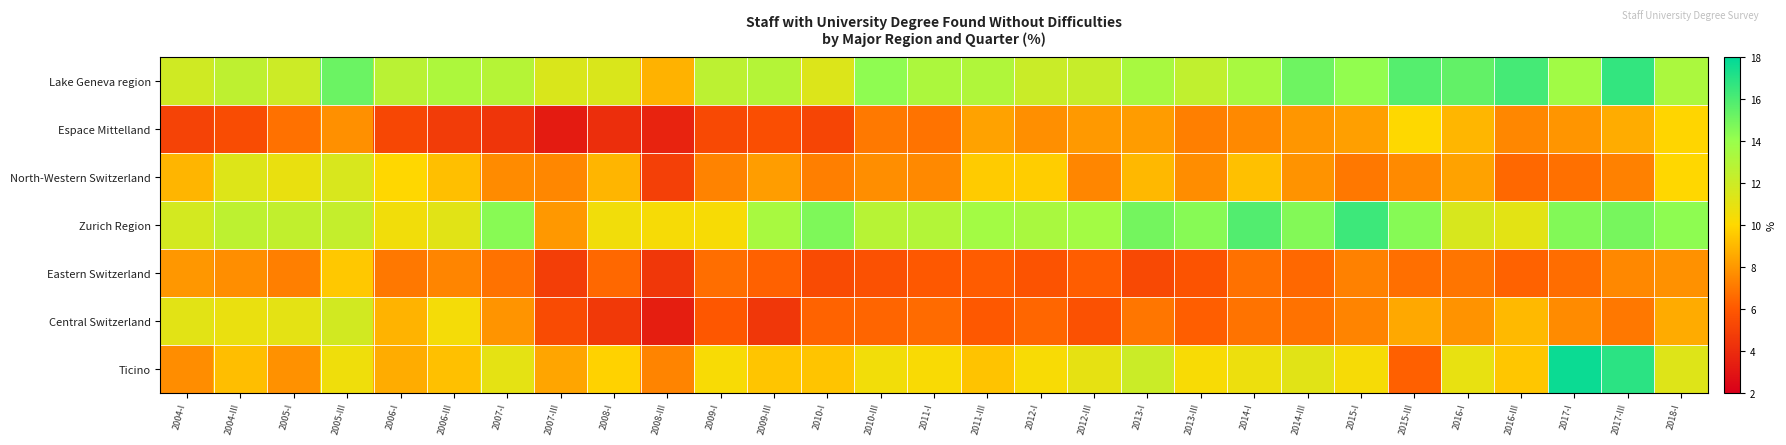

Reading left to right, extract all data points from this chart.

Lake Geneva region: 2004-I=11.9	2004-III=12.5	2005-I=12.0	2005-III=15.2	2006-I=12.7	2006-III=13.2	2007-I=12.9	2007-III=11.5	2008-I=11.4	2008-III=8.8	2009-I=12.6	2009-III=12.9	2010-I=11.4	2010-III=14.2	2011-I=13.2	2011-III=13.1	2012-I=12.1	2012-III=12.2	2013-I=13.4	2013-III=12.5	2014-I=13.4	2014-III=15.1	2015-I=14.2	2015-III=15.8	2016-I=15.4	2016-III=16.2	2017-I=13.6	2017-III=16.6	2018-I=13.3
Espace Mittelland: 2004-I=5.0	2004-III=5.5	2005-I=6.8	2005-III=7.7	2006-I=5.2	2006-III=4.7	2007-I=4.4	2007-III=3.2	2008-I=4.1	2008-III=3.6	2009-I=5.3	2009-III=5.6	2010-I=5.1	2010-III=7.0	2011-I=6.8	2011-III=8.3	2012-I=7.7	2012-III=8.0	2013-I=8.1	2013-III=7.2	2014-I=7.5	2014-III=7.9	2015-I=8.2	2015-III=10.0	2016-I=8.9	2016-III=7.5	2017-I=7.9	2017-III=8.6	2018-I=9.9
North-Western Switzerland: 2004-I=8.9	2004-III=11.3	2005-I=10.8	2005-III=11.5	2006-I=10.0	2006-III=9.2	2007-I=7.6	2007-III=7.4	2008-I=8.9	2008-III=4.9	2009-I=7.3	2009-III=8.1	2010-I=7.2	2010-III=7.7	2011-I=7.5	2011-III=9.6	2012-I=9.6	2012-III=7.4	2013-I=9.0	2013-III=7.6	2014-I=9.2	2014-III=7.8	2015-I=7.0	2015-III=7.6	2016-I=8.3	2016-III=6.5	2017-I=6.7	2017-III=7.3	2018-I=9.9
Zurich Region: 2004-I=11.7	2004-III=12.6	2005-I=12.4	2005-III=12.3	2006-I=10.5	2006-III=11.2	2007-I=14.4	2007-III=8.0	2008-I=10.6	2008-III=10.3	2009-I=10.3	2009-III=13.4	2010-I=14.7	2010-III=12.8	2011-I=13.0	2011-III=13.6	2012-I=13.3	2012-III=13.6	2013-I=14.9	2013-III=14.5	2014-I=15.8	2014-III=14.5	2015-I=16.4	2015-III=14.5	2016-I=11.5	2016-III=11.1	2017-I=14.6	2017-III=14.8	2018-I=14.3
Eastern Switzerland: 2004-I=8.0	2004-III=7.7	2005-I=7.2	2005-III=9.5	2006-I=7.0	2006-III=7.4	2007-I=6.8	2007-III=4.8	2008-I=6.5	2008-III=4.5	2009-I=6.7	2009-III=6.3	2010-I=5.4	2010-III=5.6	2011-I=6.0	2011-III=6.1	2012-I=5.7	2012-III=6.2	2013-I=5.3	2013-III=5.8	2014-I=6.8	2014-III=6.5	2015-I=7.3	2015-III=6.7	2016-I=6.9	2016-III=6.3	2017-I=6.6	2017-III=7.5	2018-I=7.8
Central Switzerland: 2004-I=11.1	2004-III=10.8	2005-I=11.0	2005-III=11.8	2006-I=8.8	2006-III=10.4	2007-I=7.9	2007-III=5.4	2008-I=4.6	2008-III=3.4	2009-I=5.9	2009-III=4.5	2010-I=6.3	2010-III=6.4	2011-I=6.6	2011-III=6.0	2012-I=6.4	2012-III=5.7	2013-I=6.9	2013-III=6.2	2014-I=6.8	2014-III=6.8	2015-I=7.3	2015-III=8.5	2016-I=7.8	2016-III=9.0	2017-I=7.6	2017-III=7.0	2018-I=8.6
Ticino: 2004-I=7.7	2004-III=9.2	2005-I=7.8	2005-III=10.6	2006-I=8.6	2006-III=9.2	2007-I=11.0	2007-III=8.4	2008-I=9.8	2008-III=7.4	2009-I=10.3	2009-III=9.4	2010-I=9.3	2010-III=10.5	2011-I=10.2	2011-III=9.3	2012-I=10.3	2012-III=11.0	2013-I=12.0	2013-III=10.3	2014-I=10.7	2014-III=11.2	2015-I=10.3	2015-III=6.2	2016-I=10.9	2016-III=9.4	2017-I=17.7	2017-III=16.9	2018-I=11.3